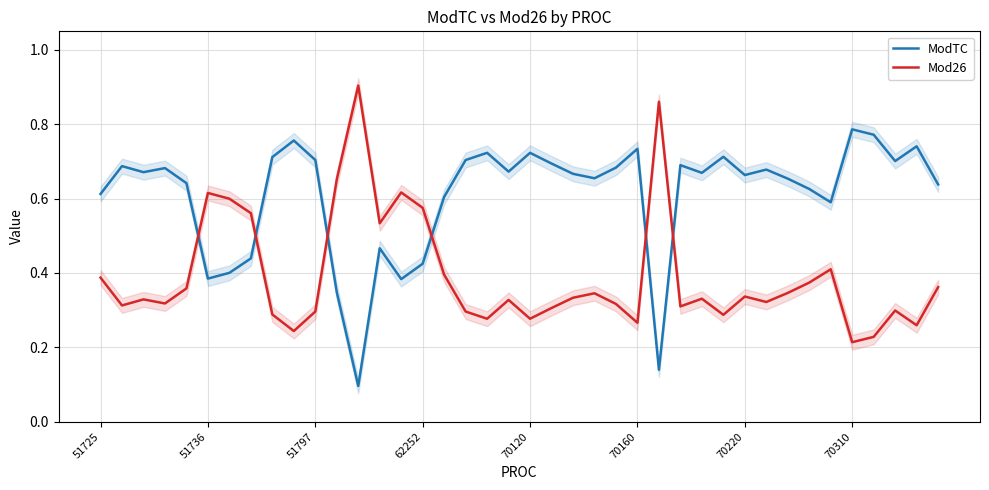

Which series has the largest total across all categories?

ModTC